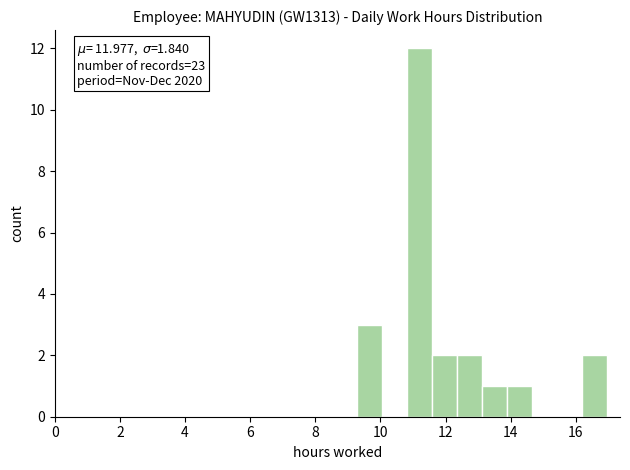

Around what value on the x-axis is the tallest bar? Give the approximate position of its centre, as read against the axis.

11.2